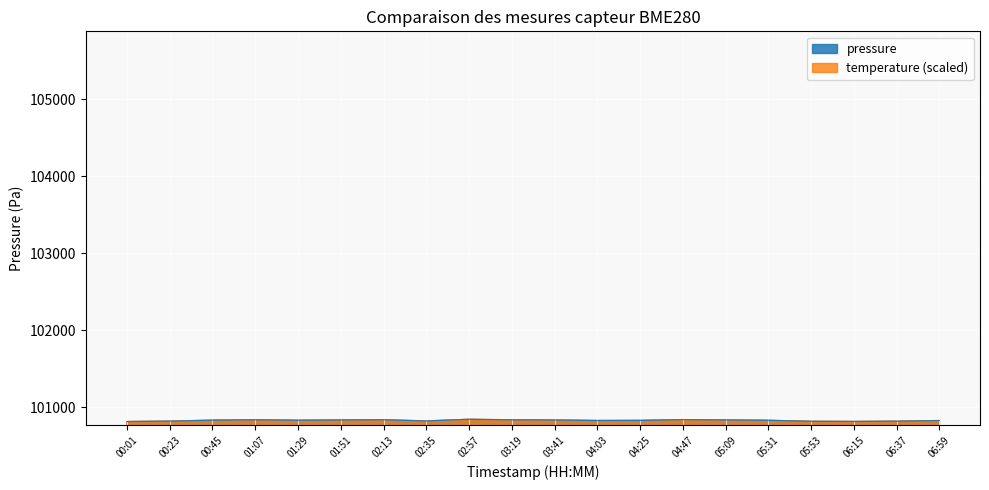

What is the sum of all values?

2016539.9